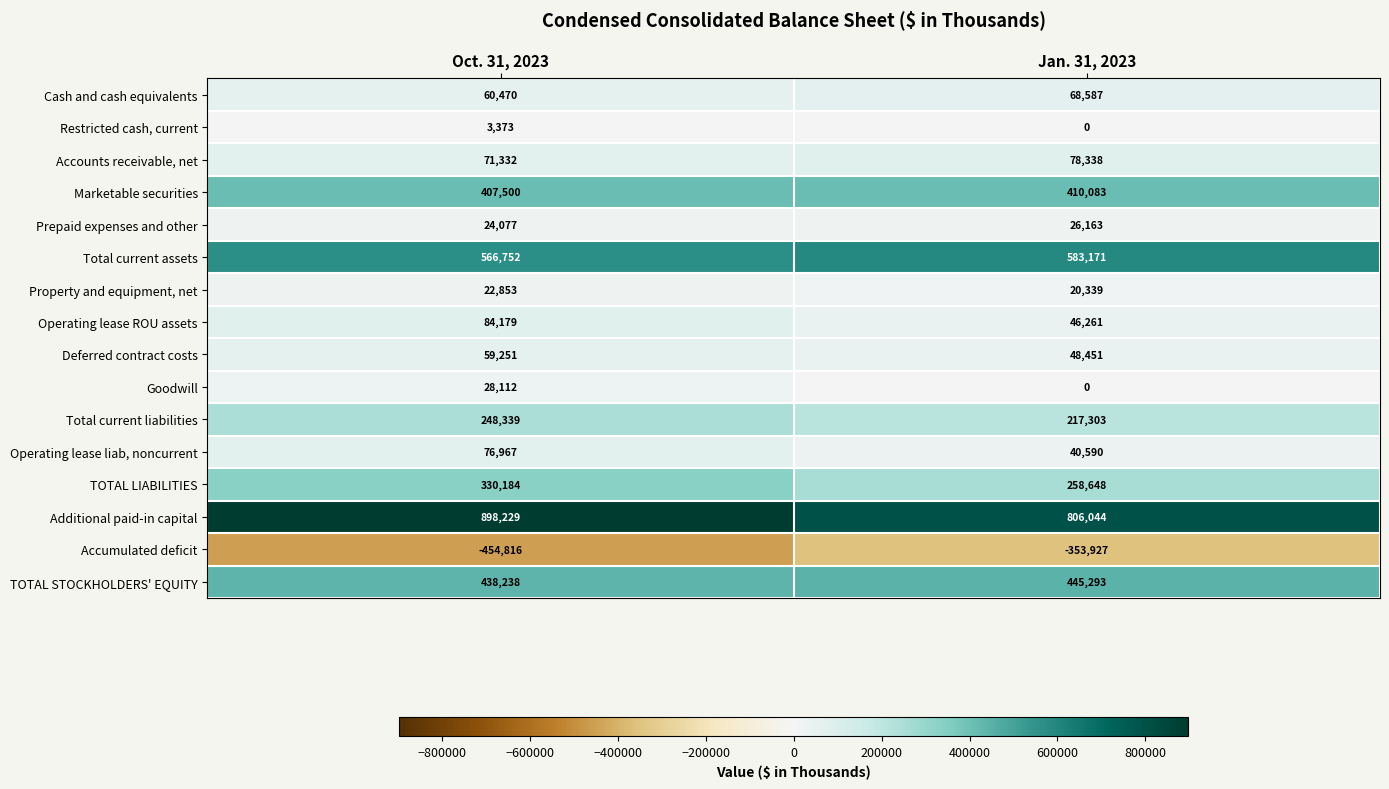

At which label is Total current assets closest to 574961?

Oct. 31, 2023